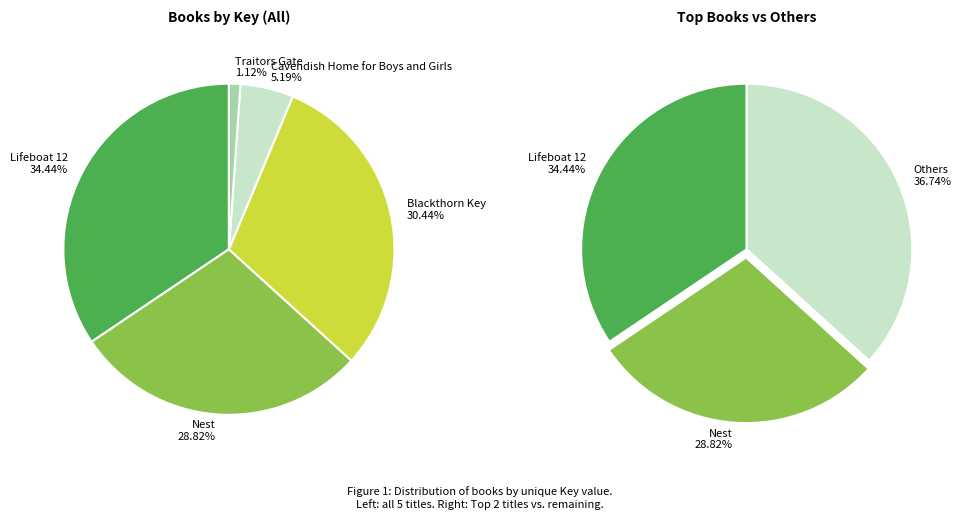

To the nearest percent, what is the average slice percentage?

20%